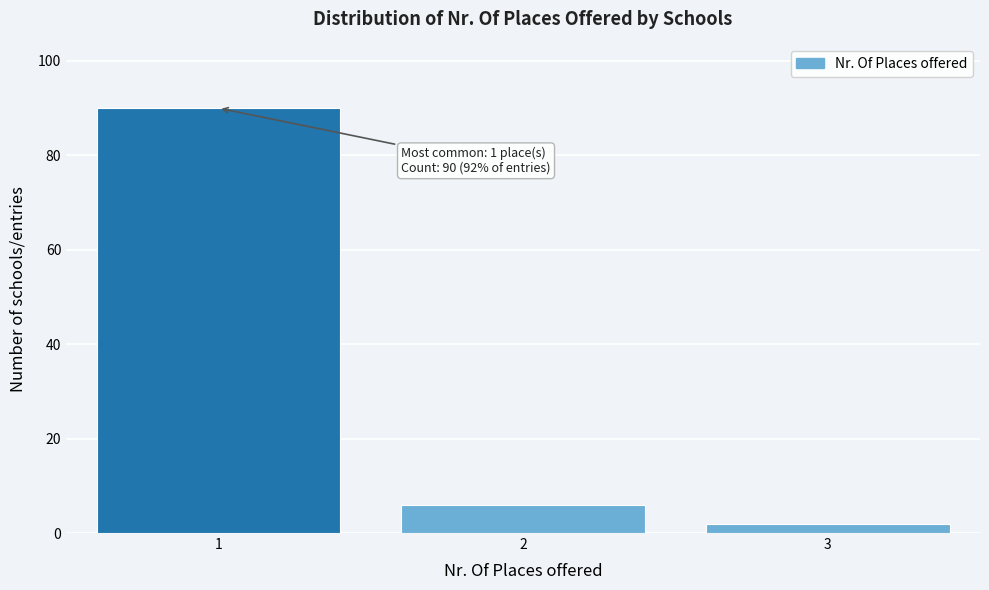

Reading left to right, transcribe all the data shown in this chart.

90	6	2